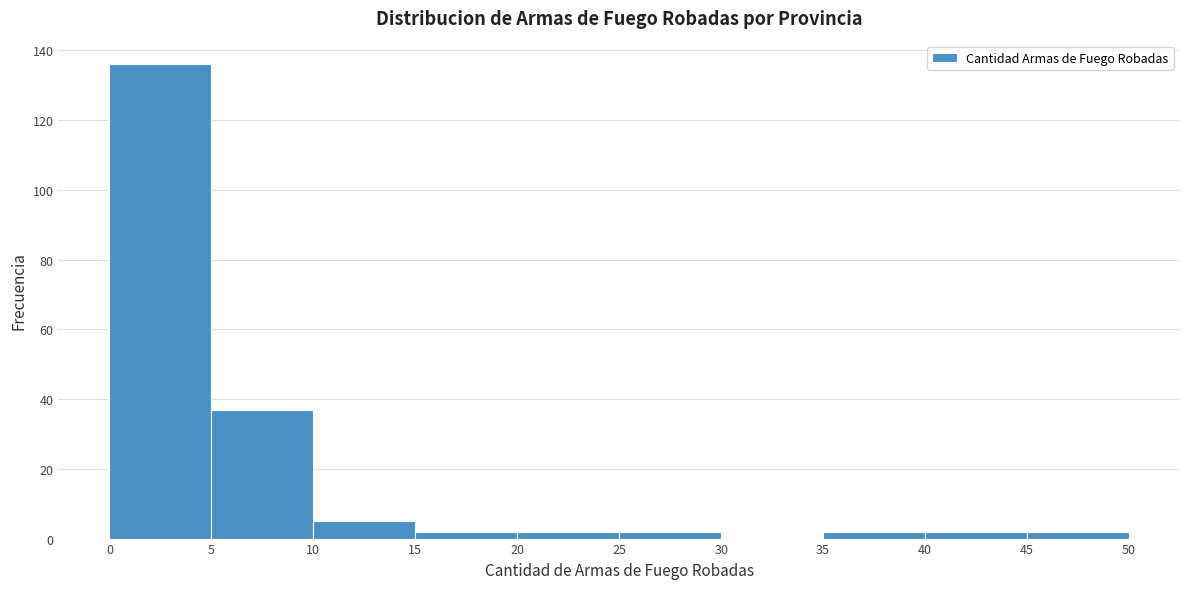

Reading left to right, transcribe this chart: for each bar, give the range it covers on the x-axis and its height. The values are not printed on the chart, so give them approximately, as read against the axis.

0 to 5: 136
5 to 10: 38
10 to 15: 6
15 to 20: 2
20 to 25: 2
25 to 30: 2
30 to 35: 0
35 to 40: 2
40 to 45: 2
45 to 50: 2